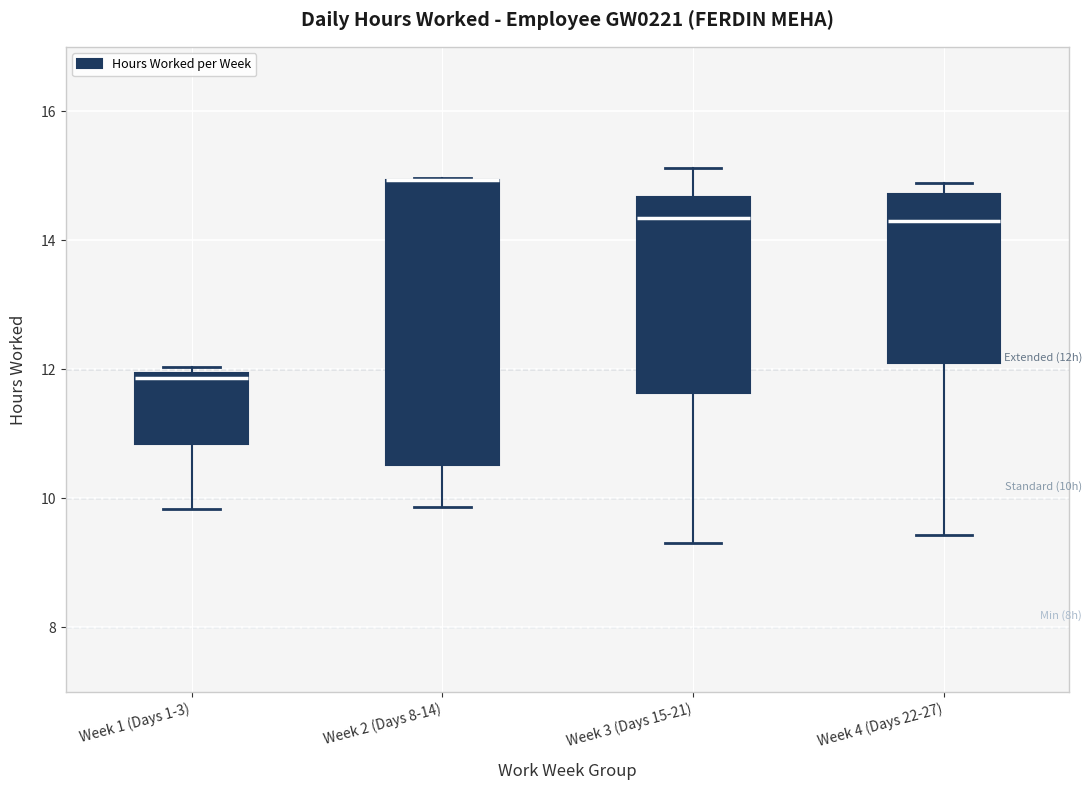

Which box is the tallest, from its lower edge to its upper edge?

Week 2 (Days 8-14)